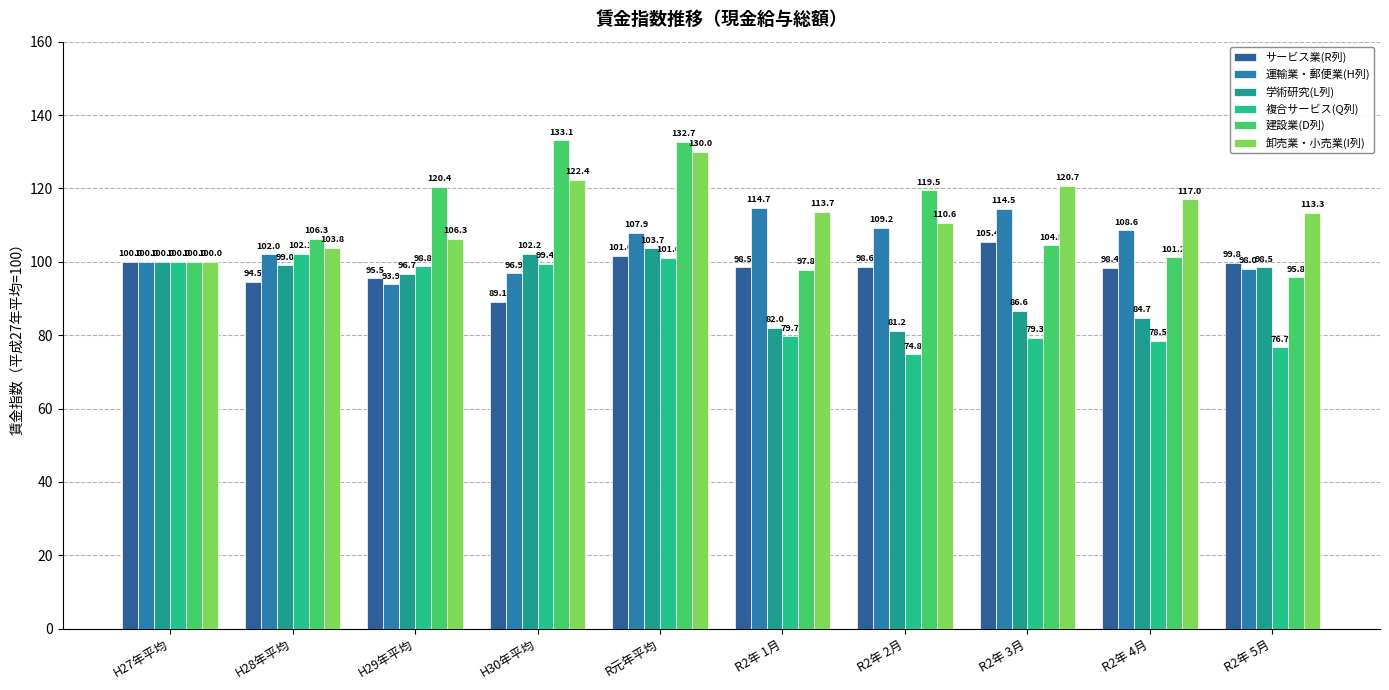

Reading right to left, extract all data points from this chart.

サービス業(R列): 99.8	98.4	105.4	98.6	98.5	101.6	89.1	95.5	94.5	100.0
運輸業・郵便業(H列): 98.0	108.6	114.5	109.2	114.7	107.9	96.9	93.9	102.0	100.0
学術研究(L列): 98.5	84.7	86.6	81.2	82.0	103.7	102.2	96.7	99.0	100.0
複合サービス(Q列): 76.7	78.5	79.3	74.8	79.7	101.0	99.4	98.8	102.1	100.0
建設業(D列): 95.8	101.2	104.5	119.5	97.8	132.7	133.1	120.4	106.3	100.0
卸売業・小売業(I列): 113.3	117.0	120.7	110.6	113.7	130.0	122.4	106.3	103.8	100.0